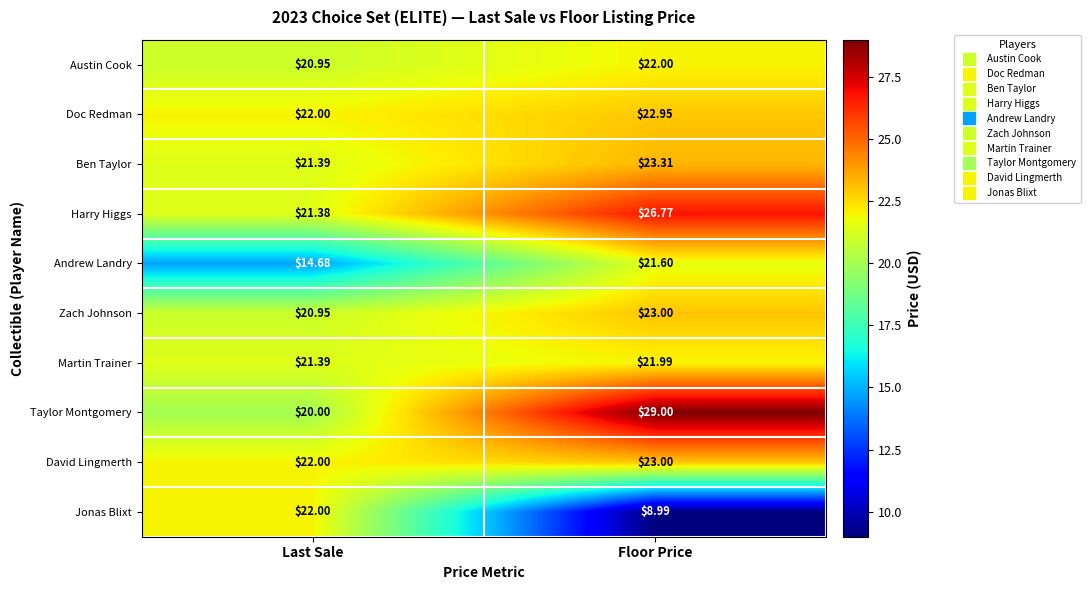

Where is Martin Trainer nearest to the value 21?

Last Sale